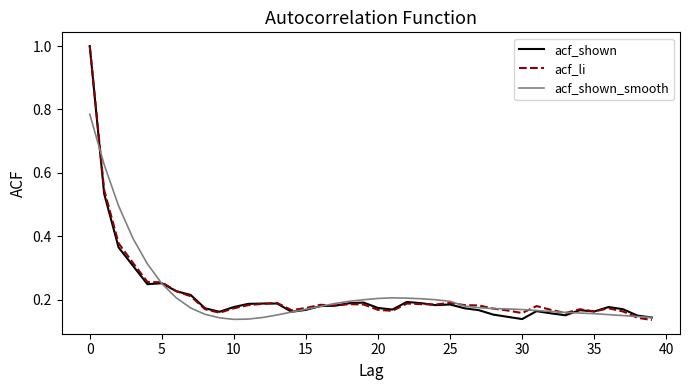

What is the highest value of the acf_shown series?

1.0